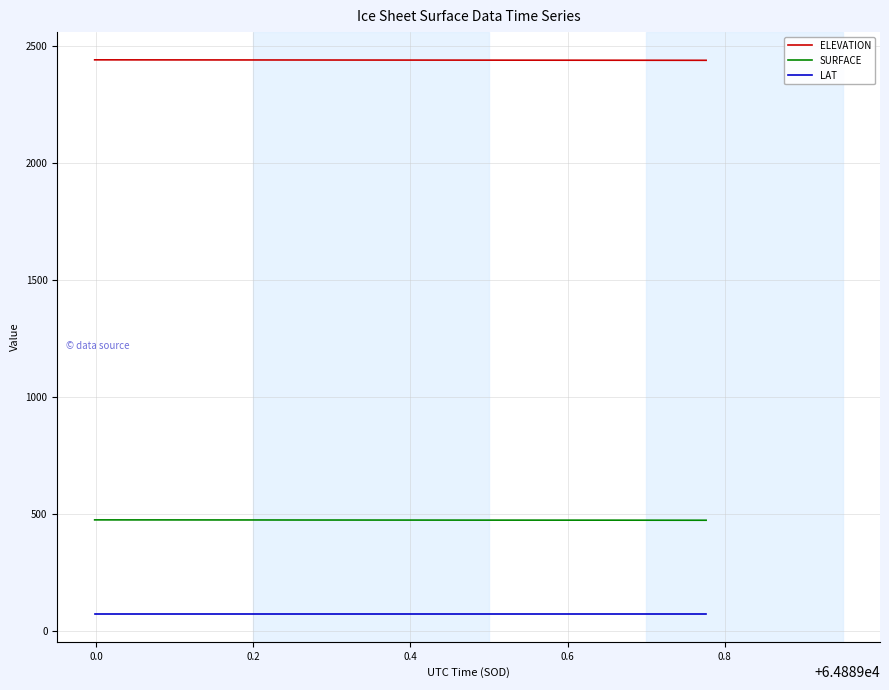

How many distinct data groups are displayed?

3